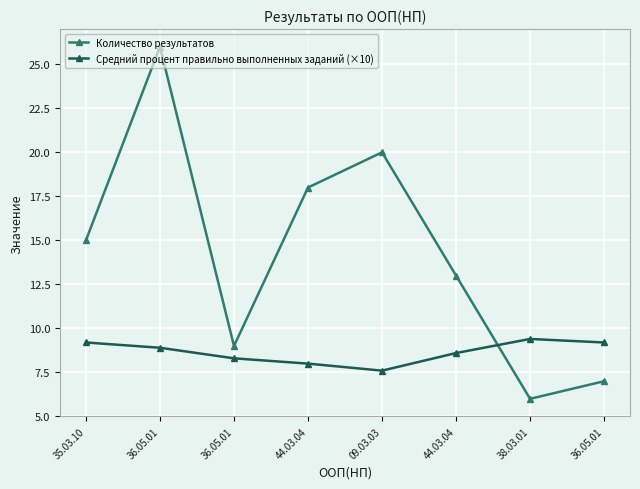

The value of Средний процент правильно выполненных заданий (×10) at 36.05.01 is 9.2. True or false?

True